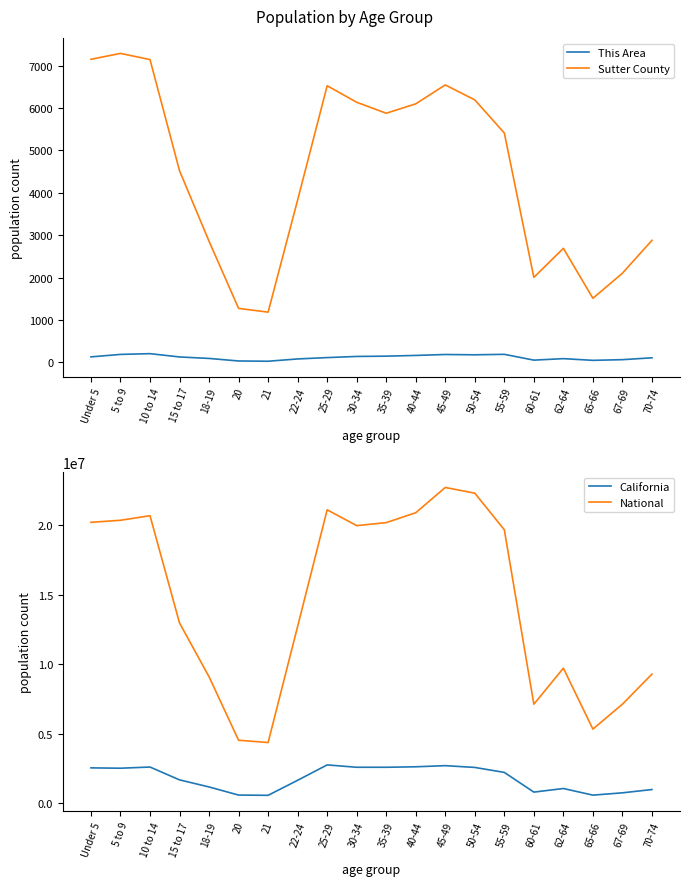

What are all the series names shown in the legend?

This Area, Sutter County, California, National